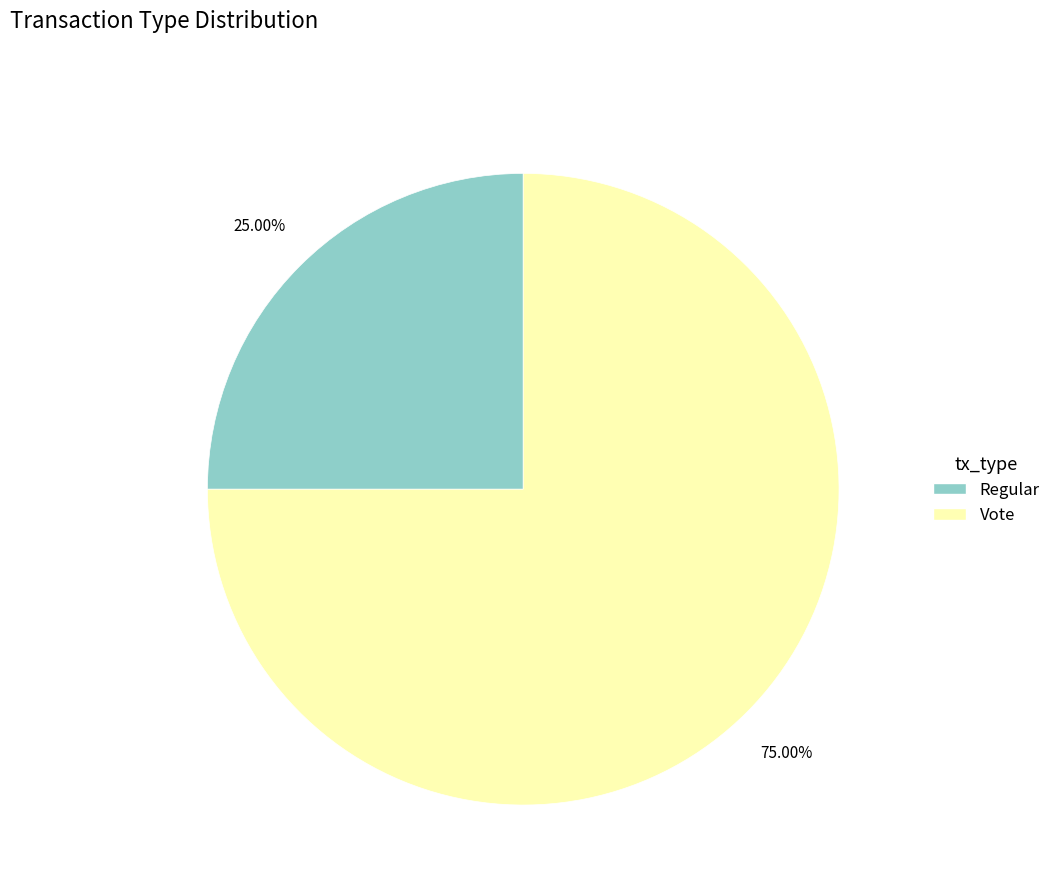

Between Vote and Regular, which is larger?

Vote